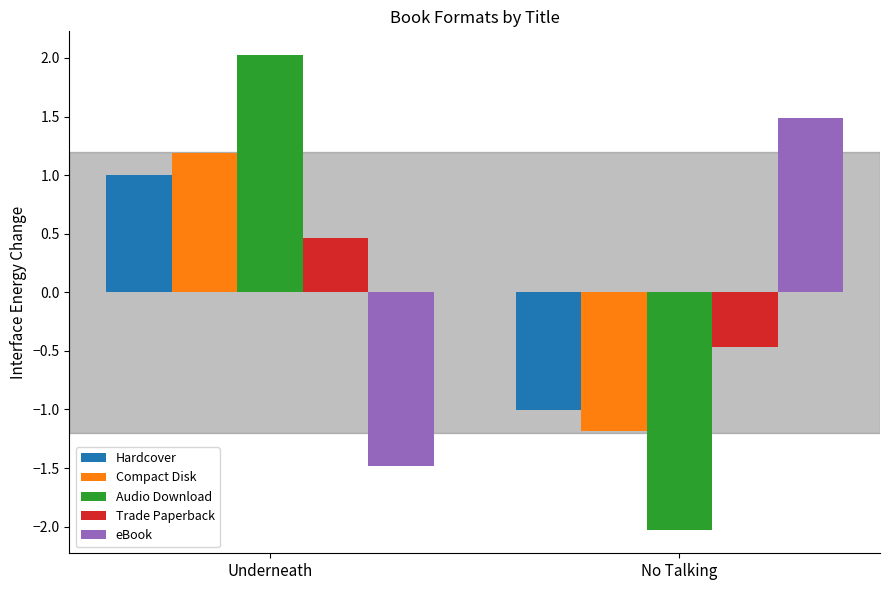

How many data points in Compact Disk are above 1?

1